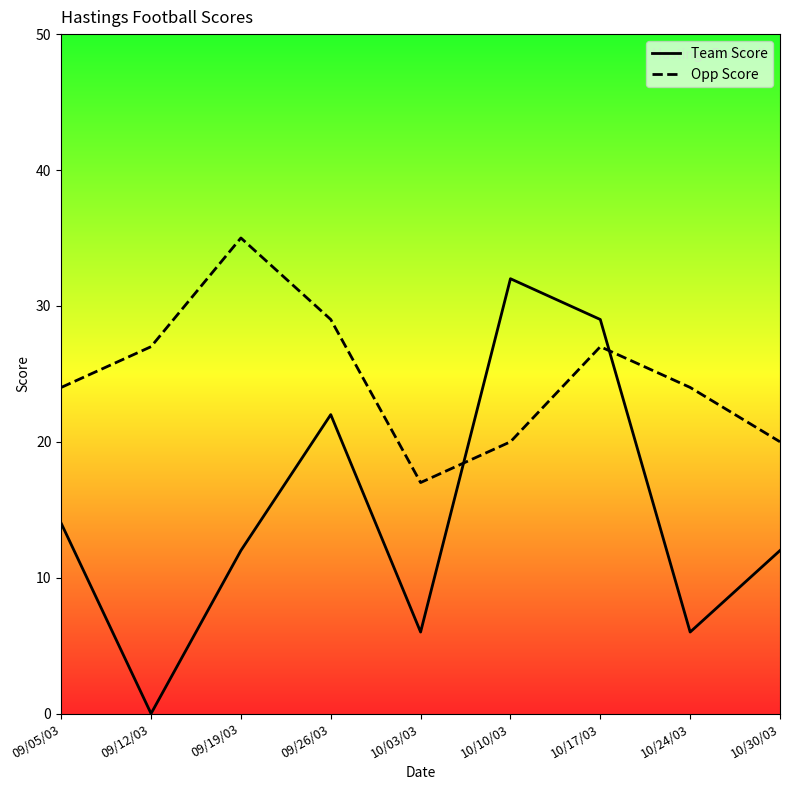

What is the highest value of the Team Score series?

32